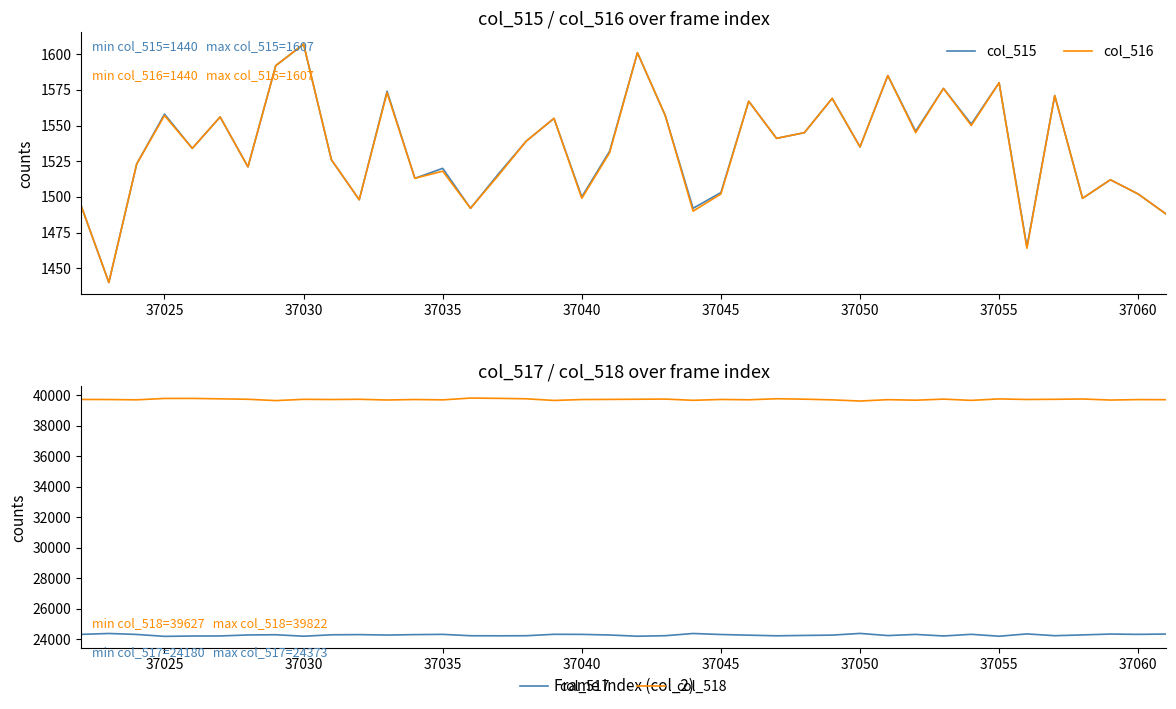

What is the maximum value shown in the chart?

39822